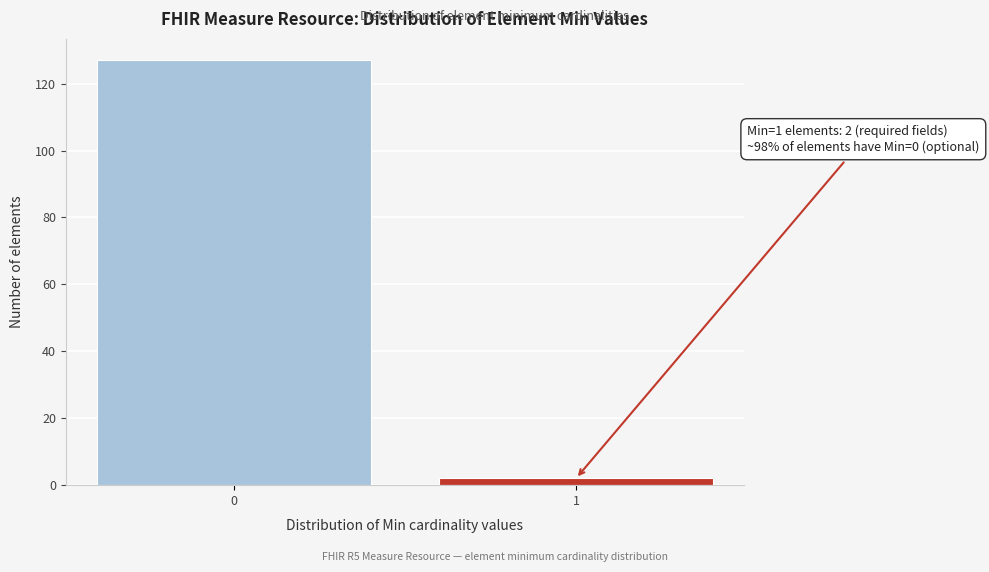

Reading left to right, extract all data points from this chart.

127	2